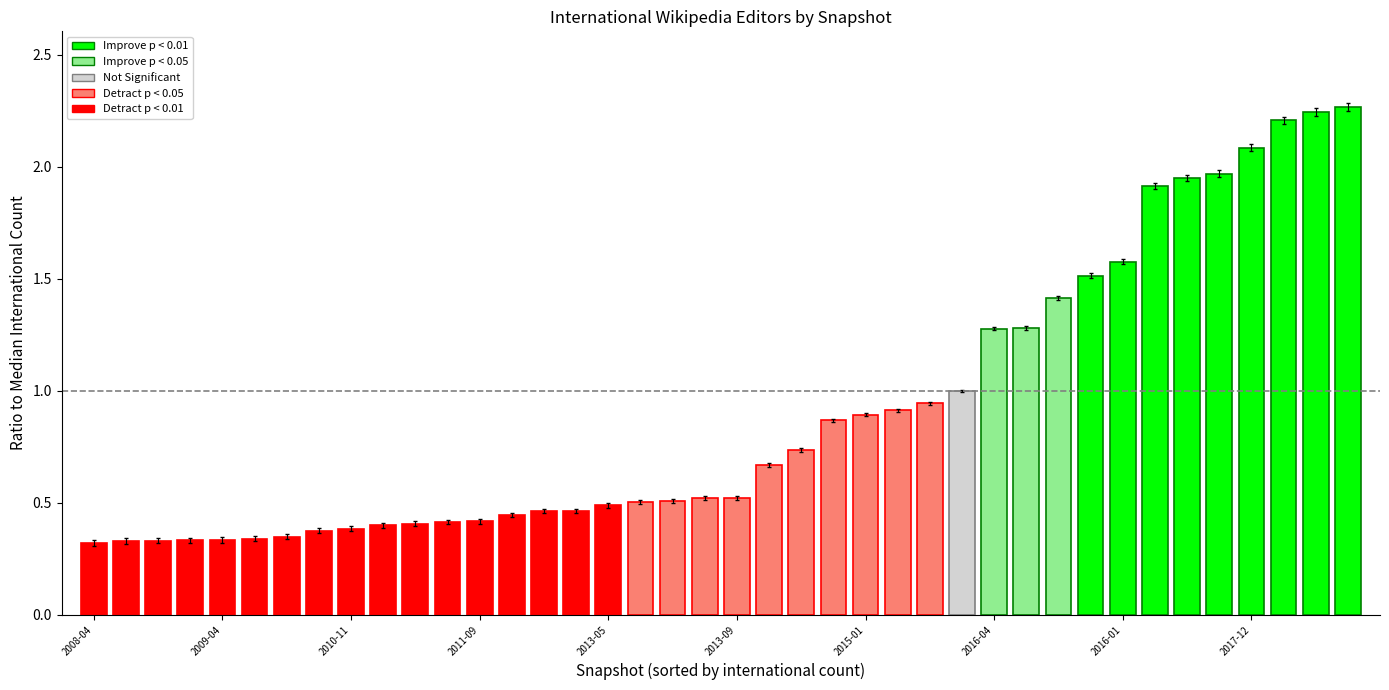

What is the sum of all values?

36.4